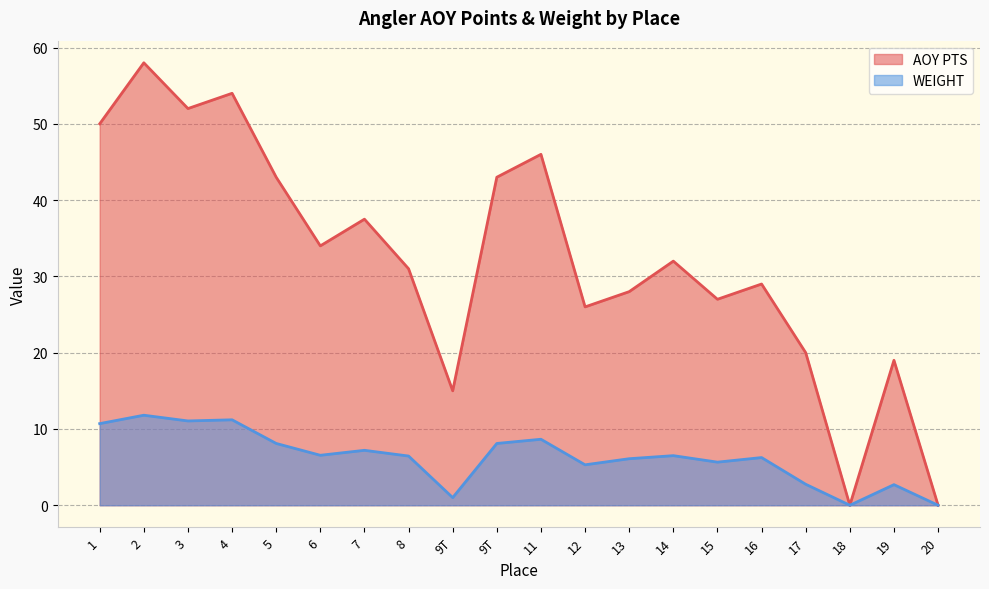

What is the spread (max minus min) of values at 6?

27.4